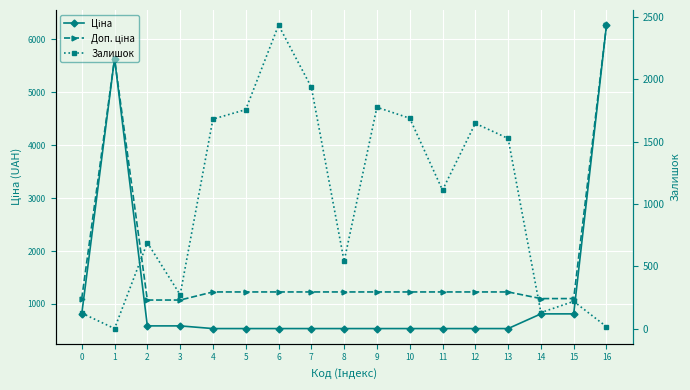

What is the sum of all Залишок values?

17542.0